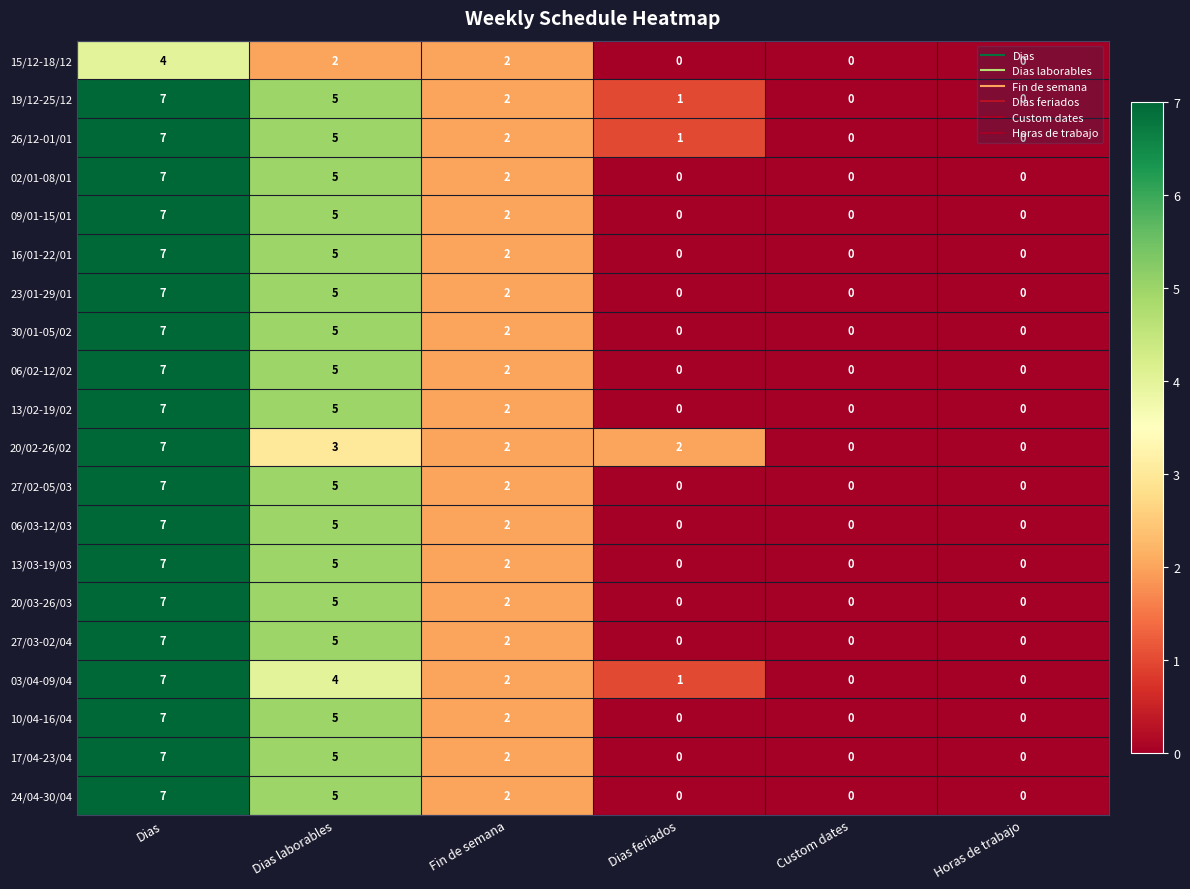

Count the number of data series in this chart.

20